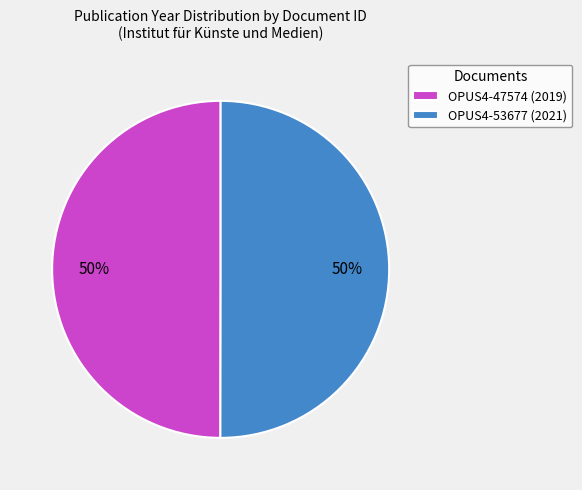

True or false: OPUS4-47574 accounts for 39% of the total.

False